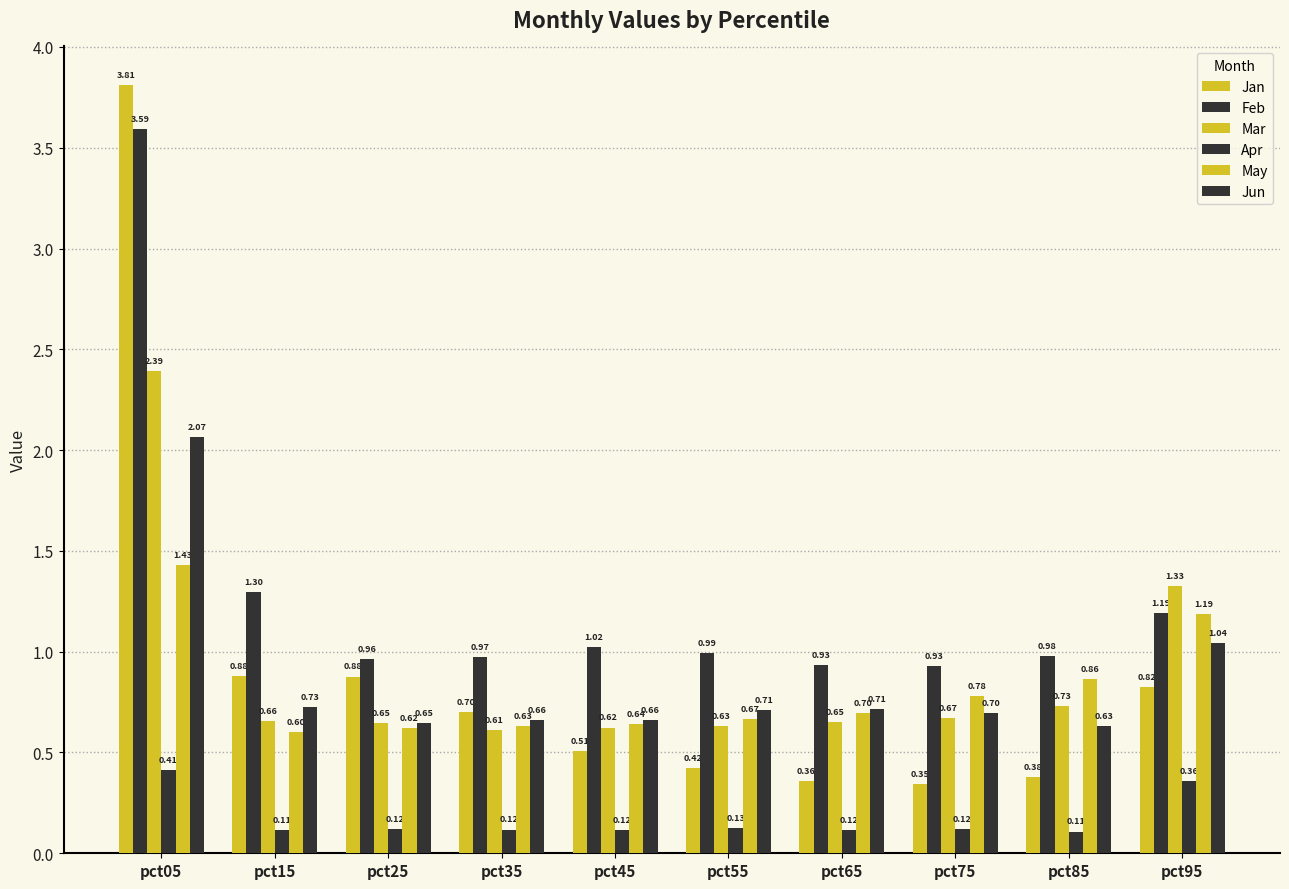

How many series are shown in this chart?

6